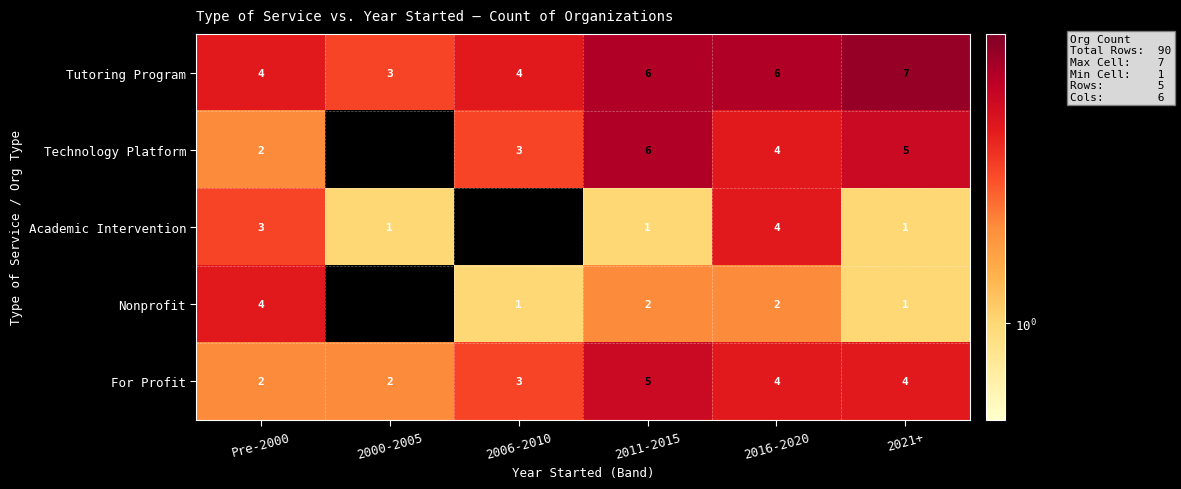

What value does the For Profit series have at 2021+?

4